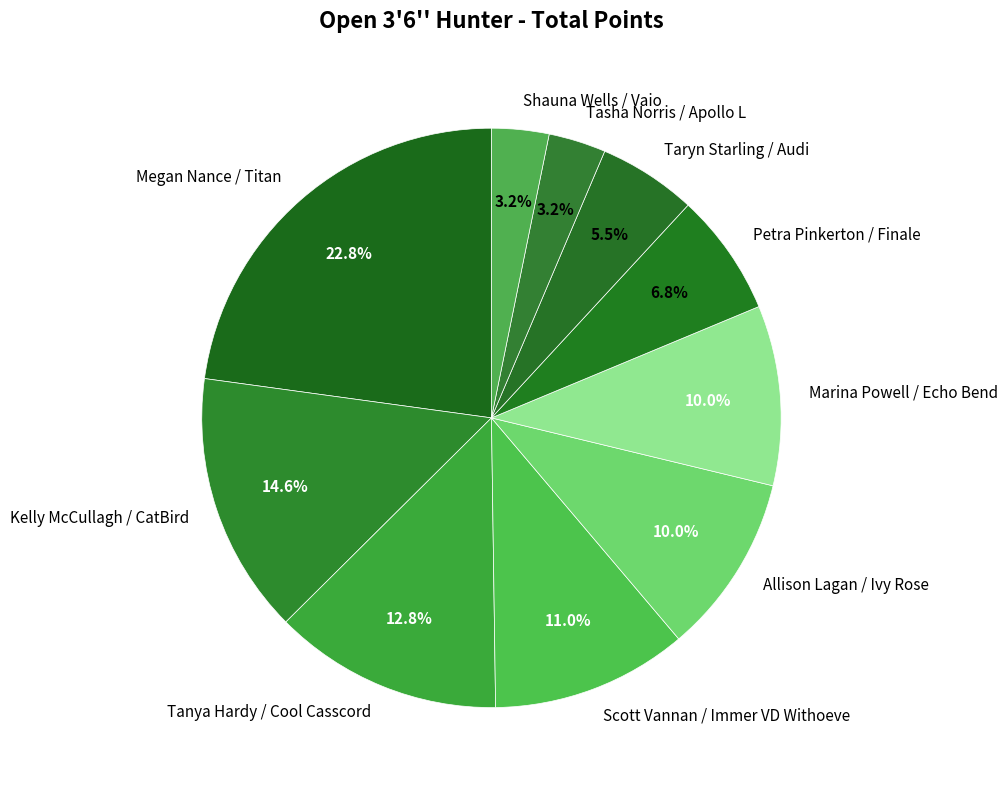

Combined, do Scott Vannan / Immer VD Withoeve and Marina Powell / Echo Bend account for over 50%?

No